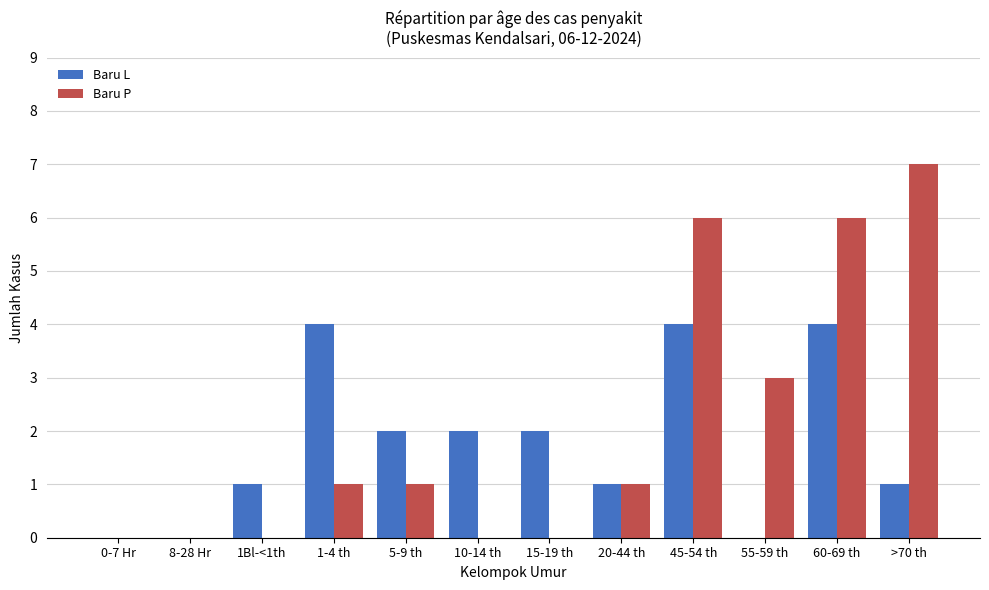

The Baru P series shows 1 at 20-44 th. True or false?

True